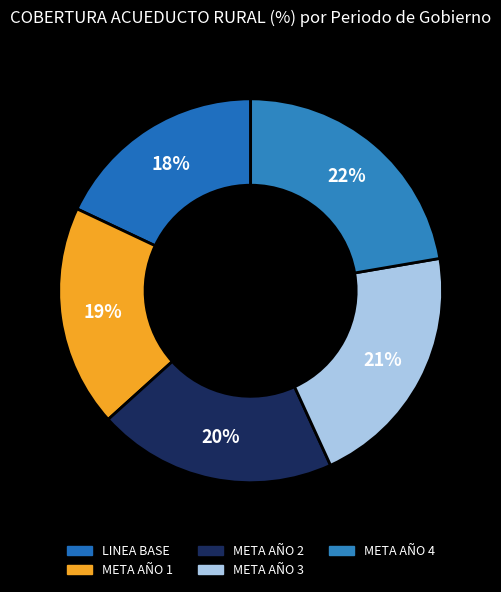

How many slices are in this pie chart?

5